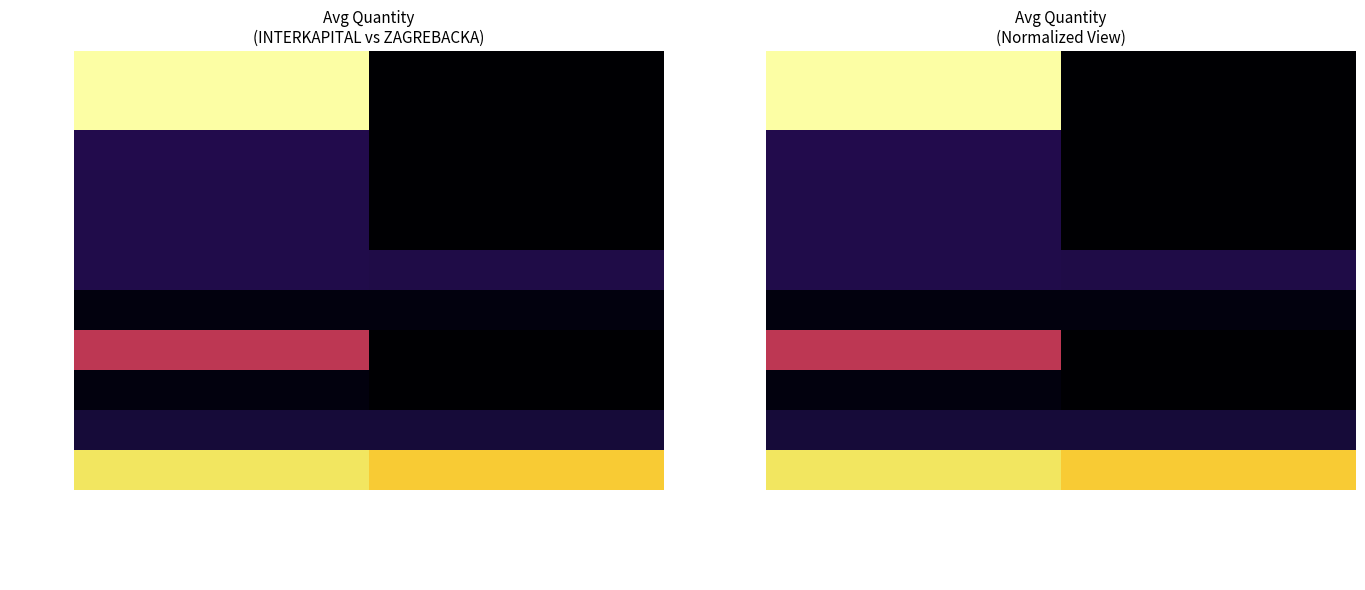

What is the difference between the maximum and minimum values in the ARNT series?

2.2